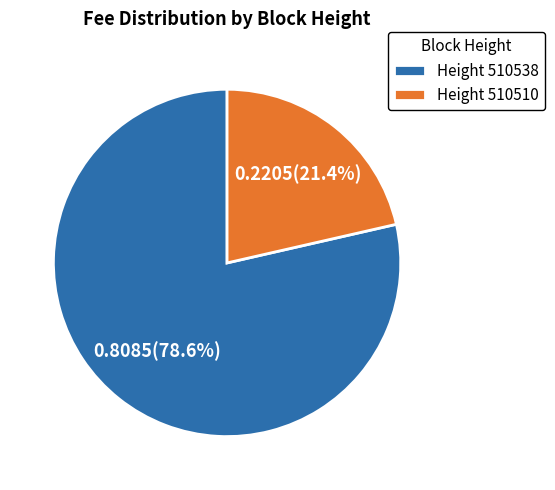

How many slices are in this pie chart?

2